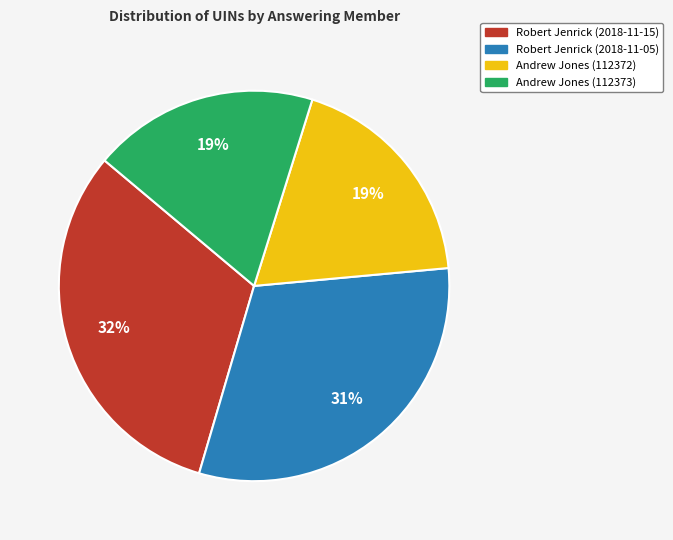

To the nearest percent, what is the average slice percentage?

25%